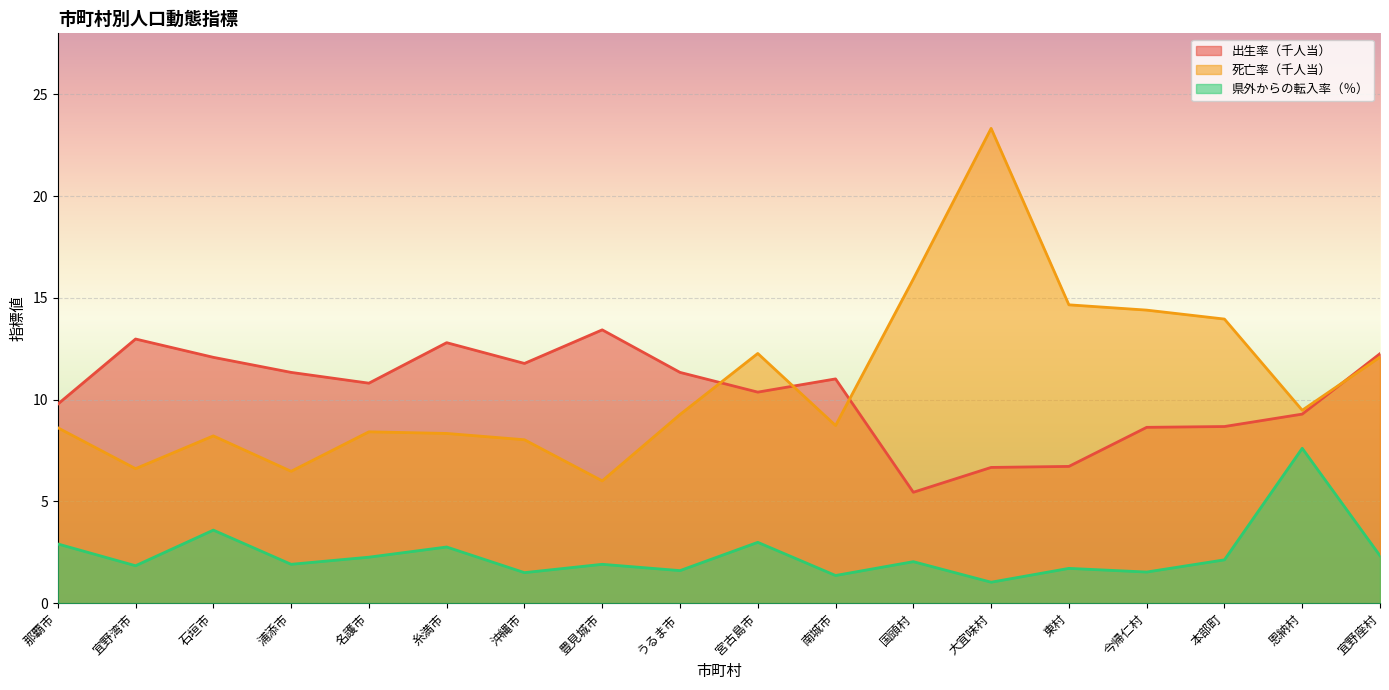

Rank the series at 大宜味村 from highest to lowest value.

死亡率（千人当）, 出生率（千人当）, 県外からの転入率（％）